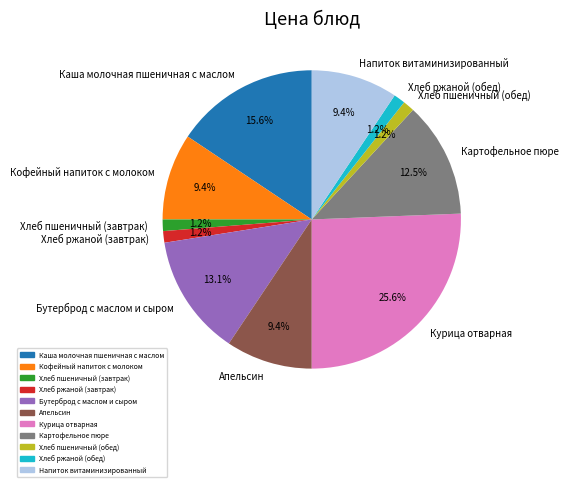

To the nearest percent, what is the difference between the Картофельное пюре and Бутерброд с маслом и сыром slice percentages?

1%